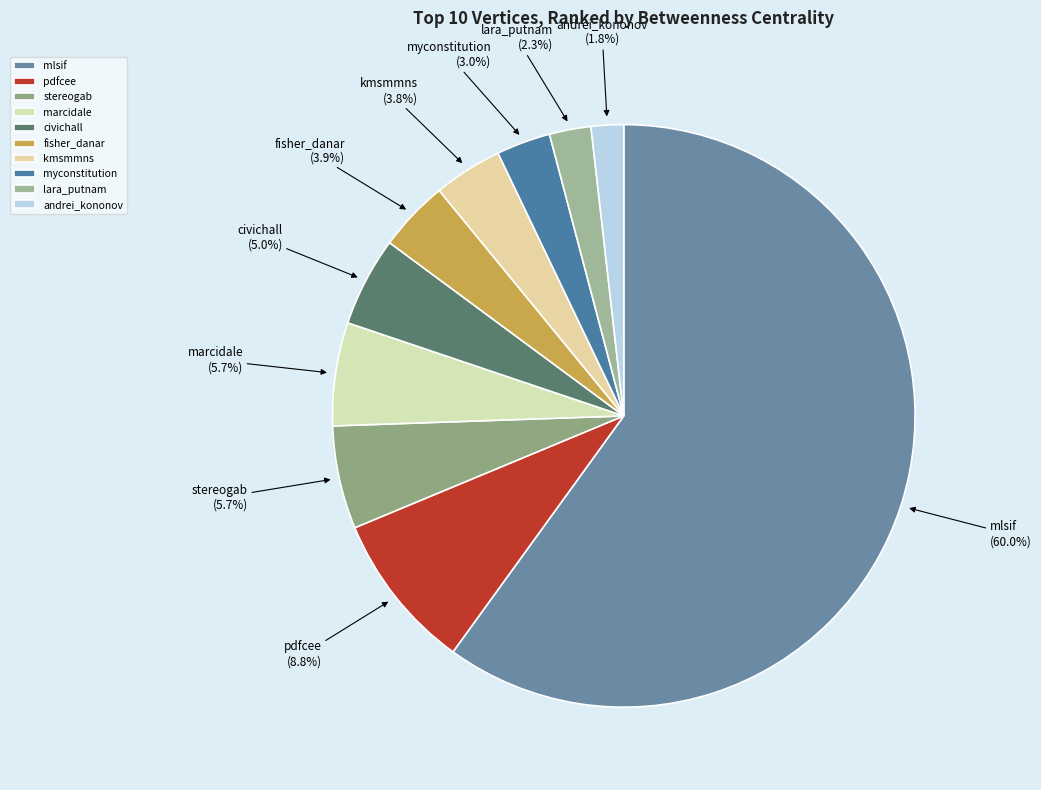

Which category has the smallest portion of the pie?

andrei_kononov